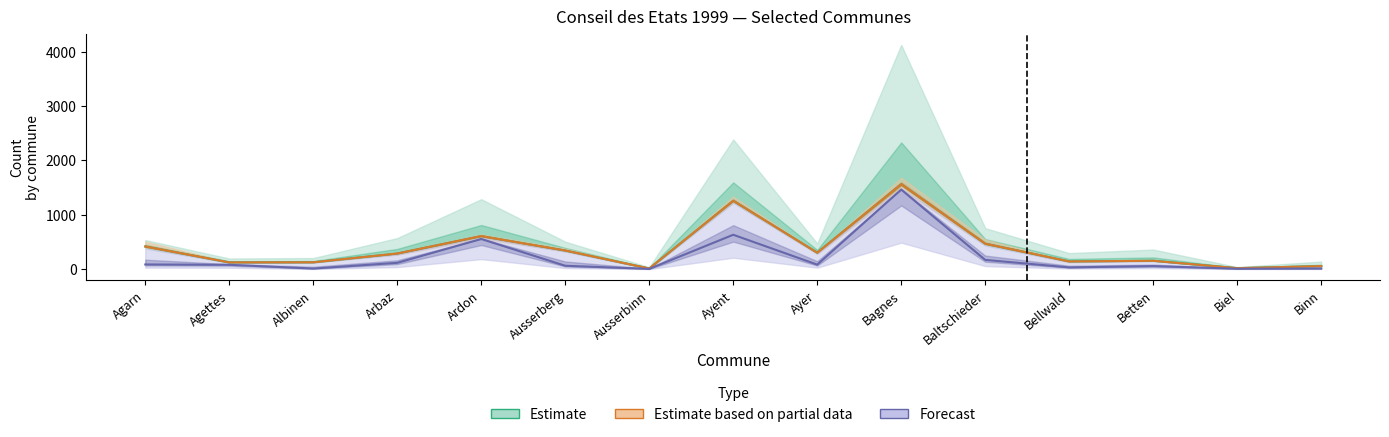

How many data points in Total inscrits are above 81?

7